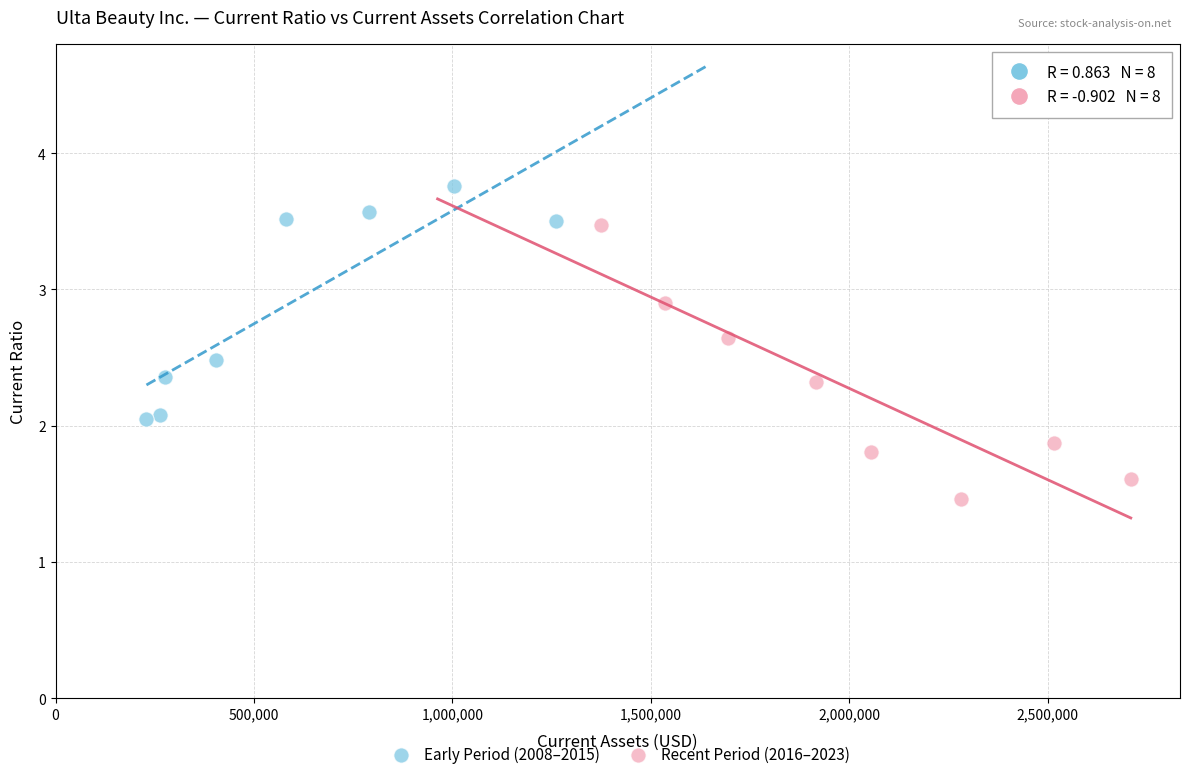

Which series reaches the maximum Y coordinate?

Early Period (2008–2015)